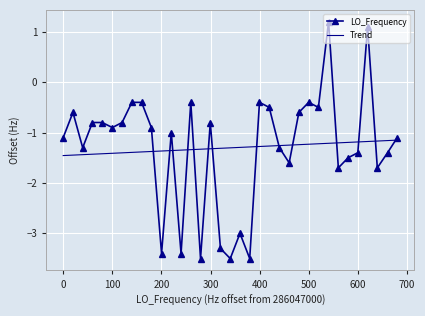

Which series has the largest range (max minus min)?

LO_Frequency